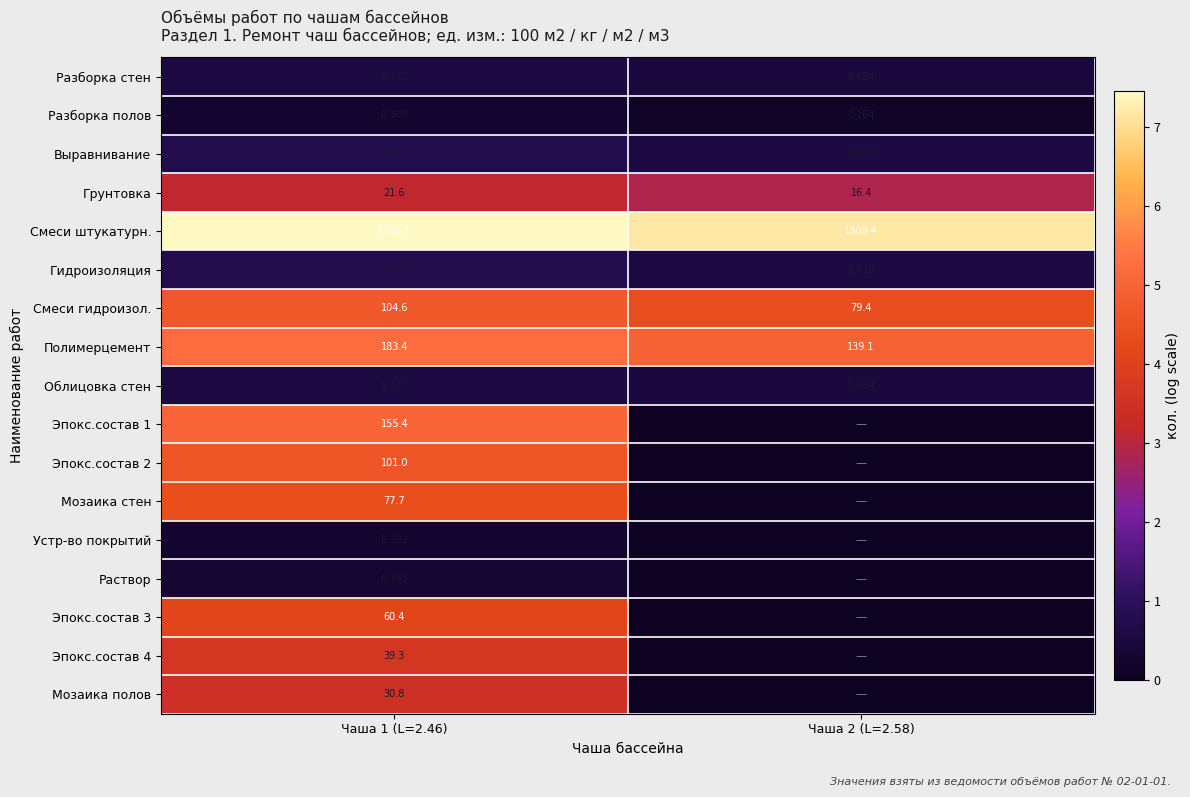

The value of Разборка стен at Чаша 1 (L=2.46) is 0.6. True or false?

True